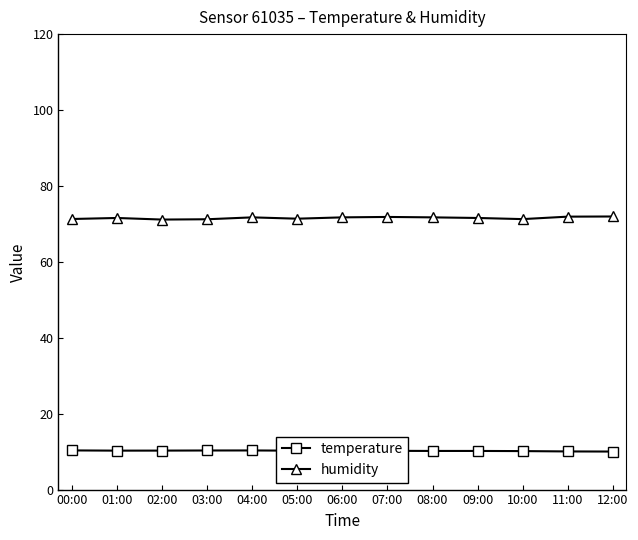

What position from the right is 09:00?

4